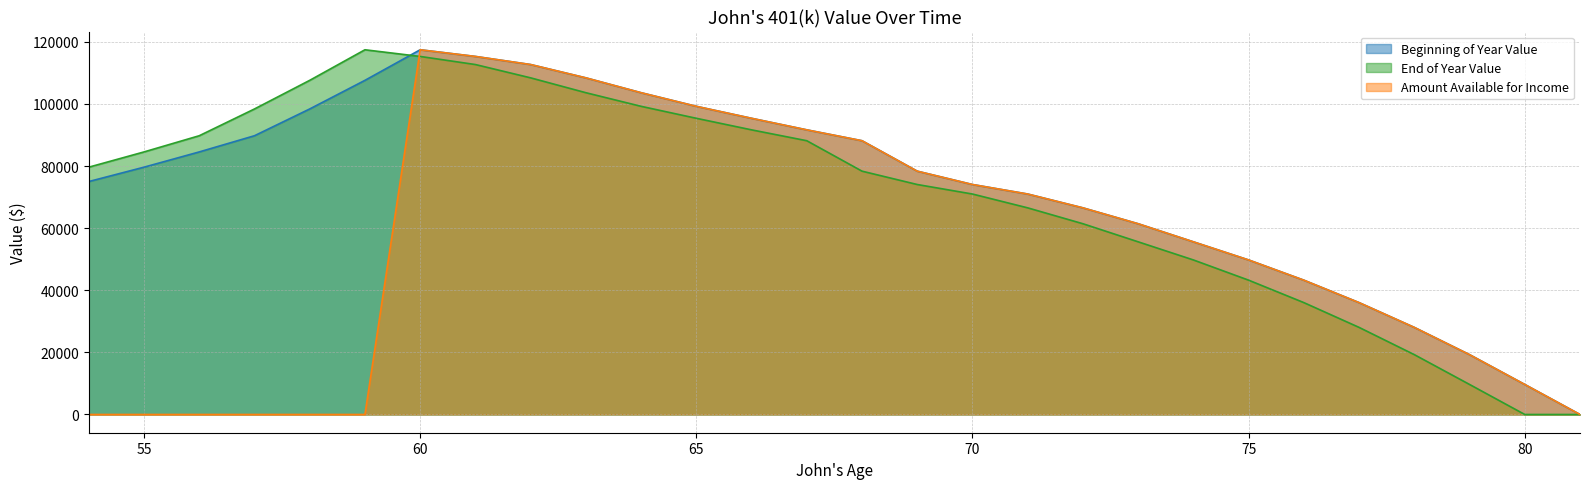

How many data points in End of Year Value are less than 79625?

14